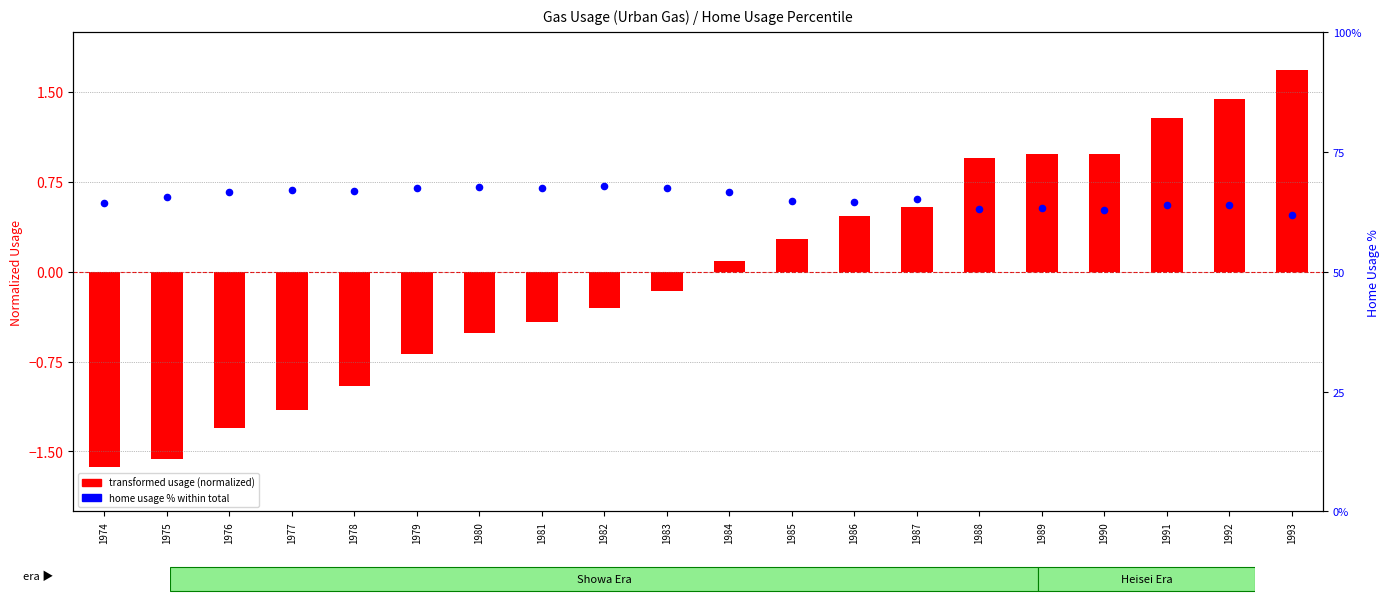

At which category is the sum across all series the highest?

1982